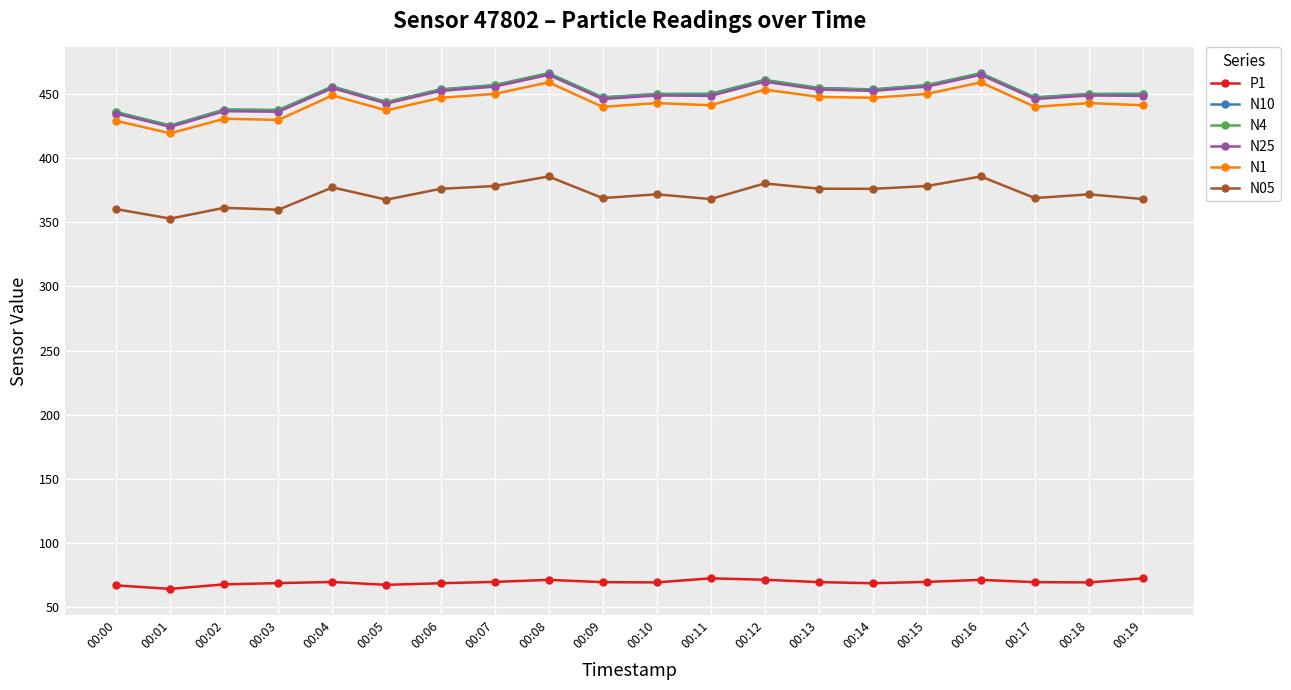

At how many categories does at least one series exceed 411?

20